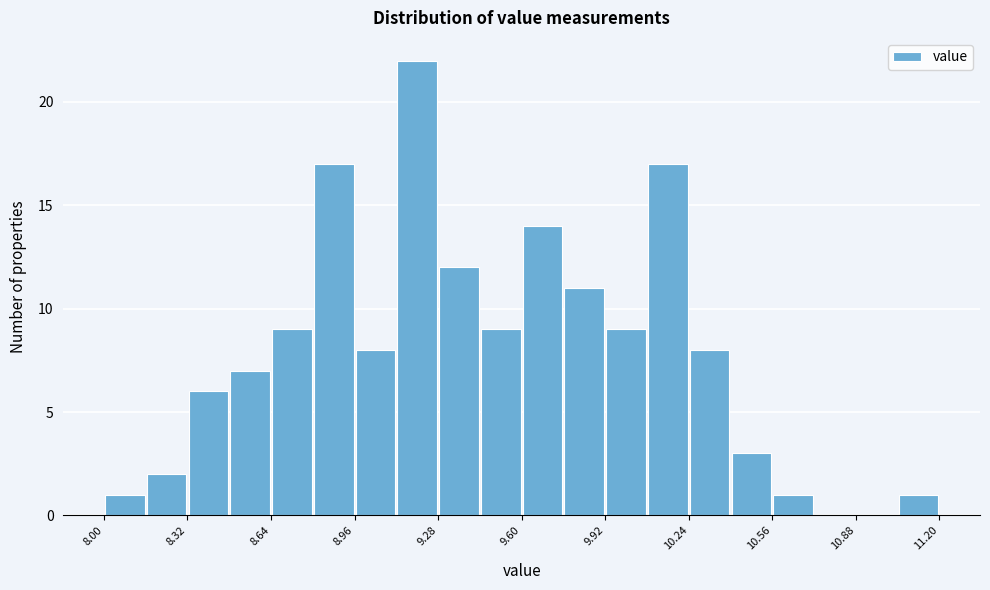

Read against the x-axis, roughly where is the centre of the tallest bar?

9.20